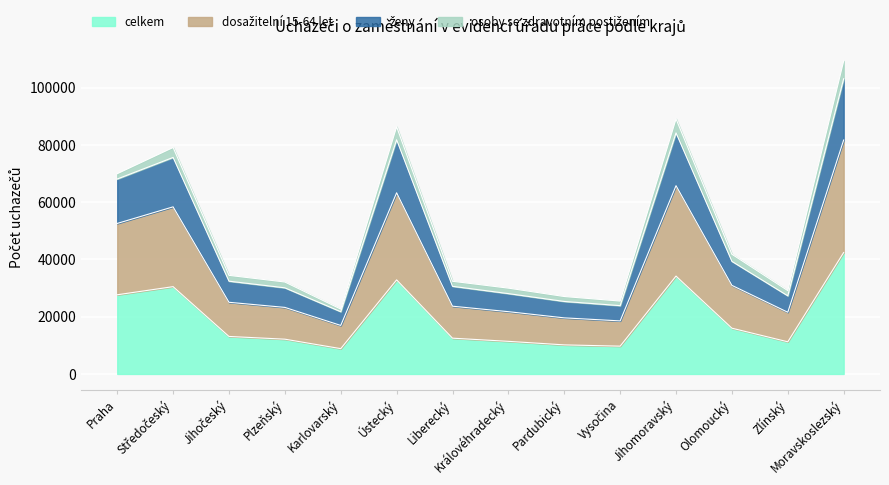

True or false: dosažitelní 15-64 let and ženy cross at least once.

False